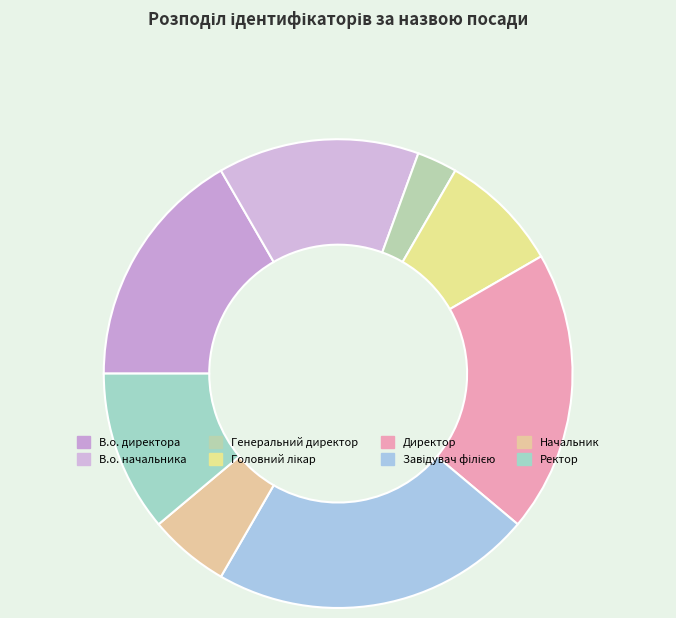

What is the change in value from В.о. директора to Ректор?

-2